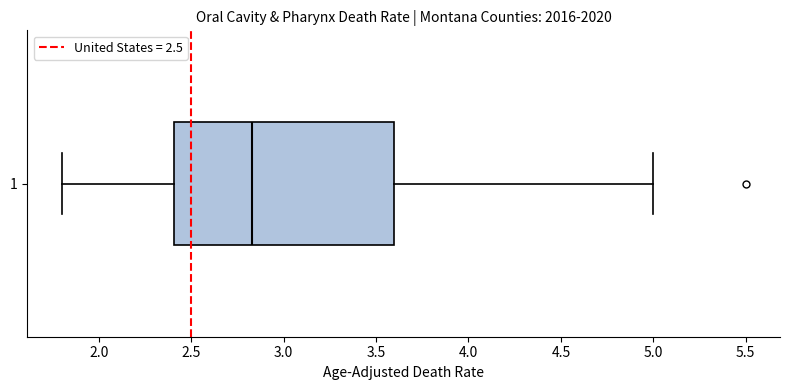

Where does the left whisker of the box at y = 1 end on the x-axis? The values are not printed on the chart, so give them approximately, as read against the axis.

1.80